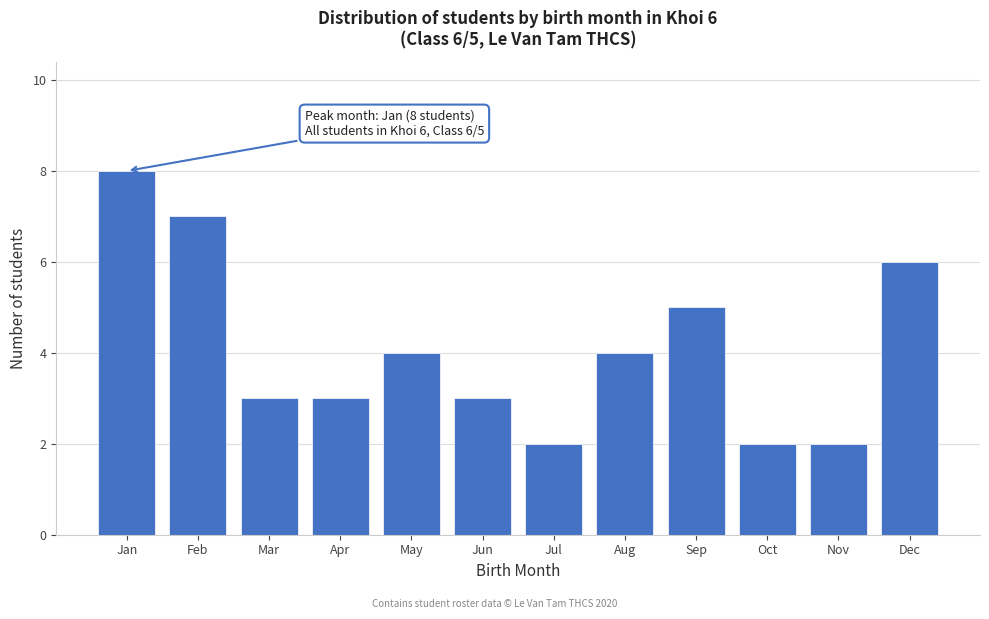

Reading left to right, extract all data points from this chart.

Jan=8	Feb=7	Mar=3	Apr=3	May=4	Jun=3	Jul=2	Aug=4	Sep=5	Oct=2	Nov=2	Dec=6